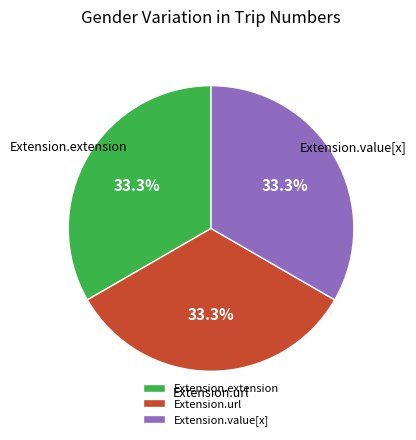

To the nearest percent, what portion does Extension.value[x] represent?

33%